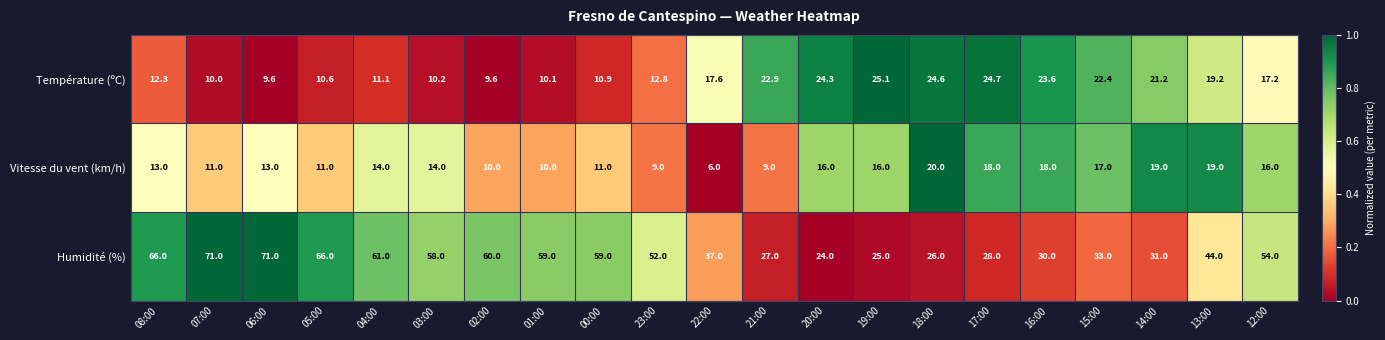

At which label does Vitesse du vent (km/h) reach its peak?

18:00